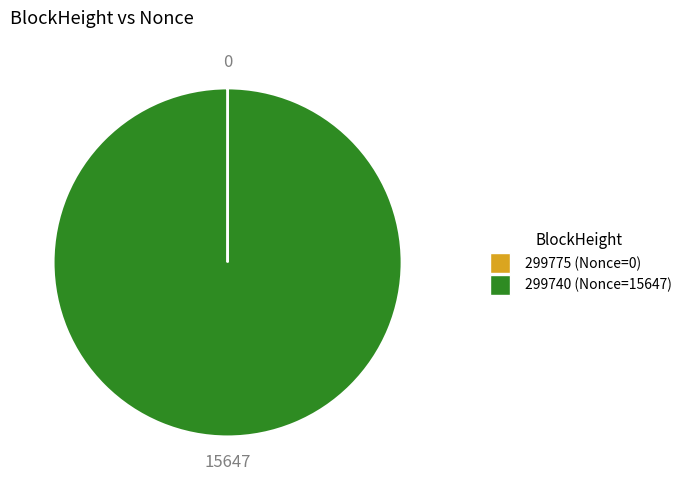

Is it true that 299740 is 100% of the pie?

True